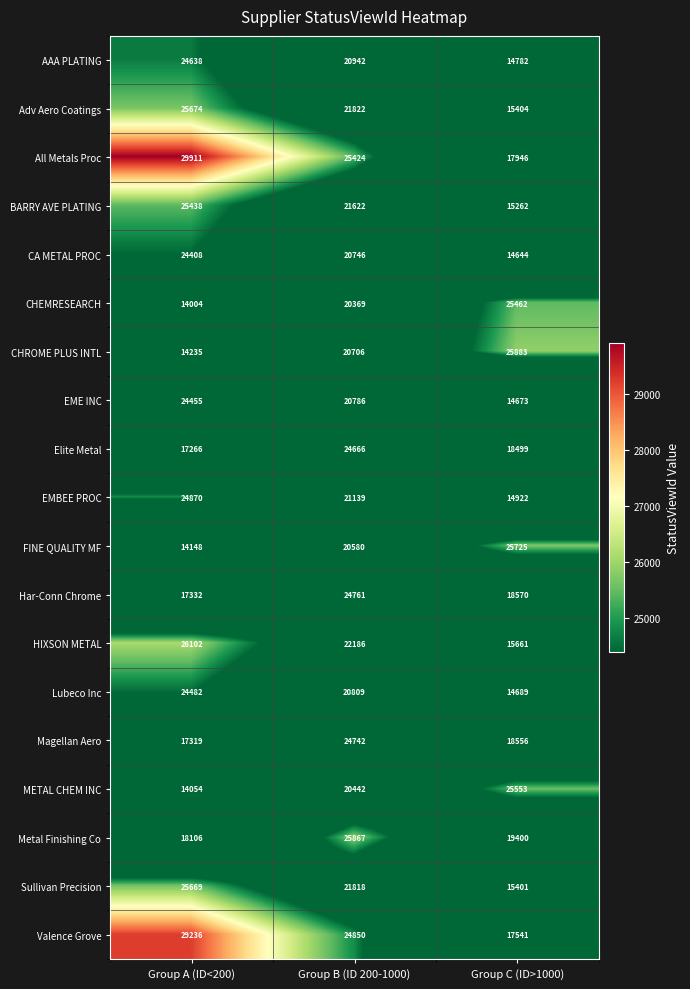

What is the total value across all series at Group B (ID 200-1000)?

424277